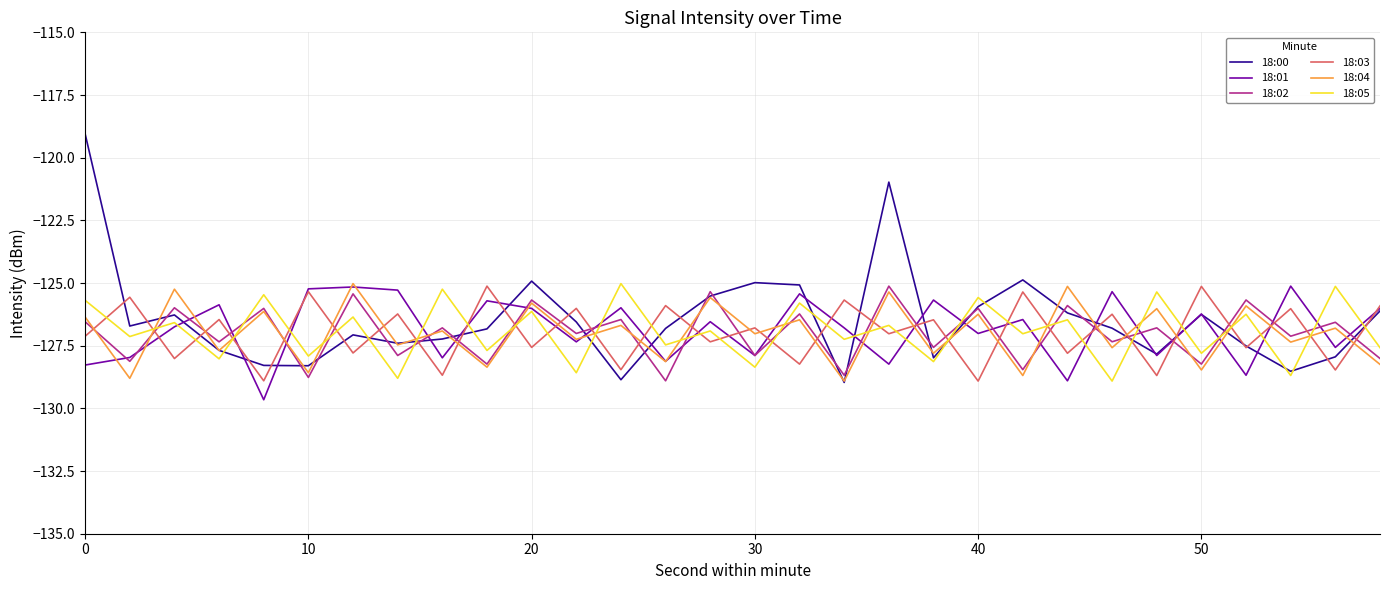

True or false: 18:03 and 18:05 intersect in this chart.

True